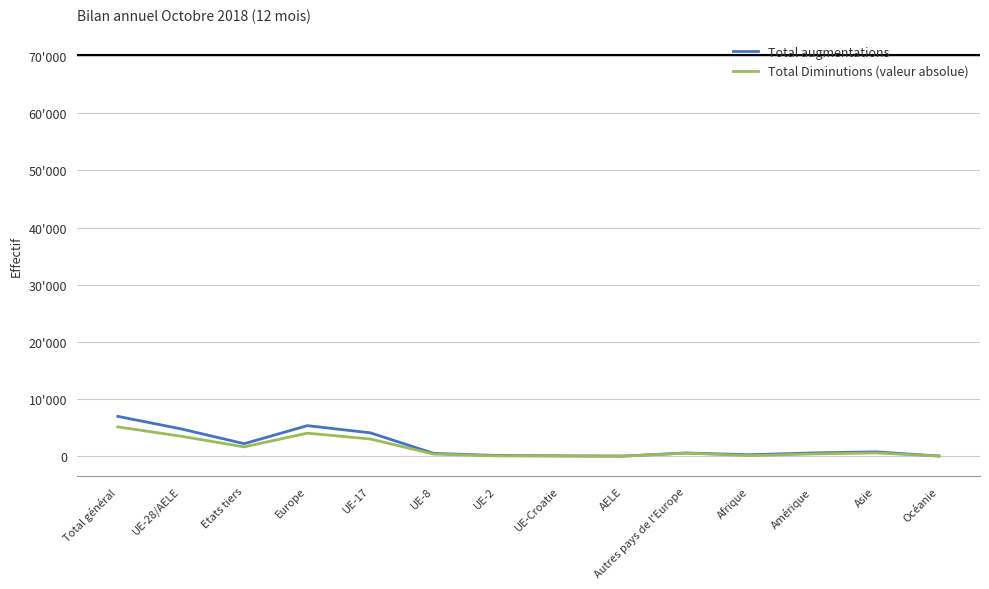

What is the spread (max minus min) of values at Amérique?

174